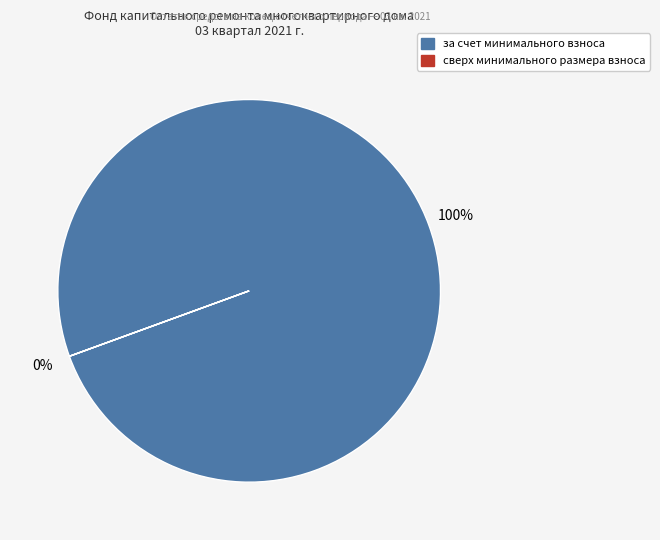

Which slice is the largest?

за счет минимального взноса